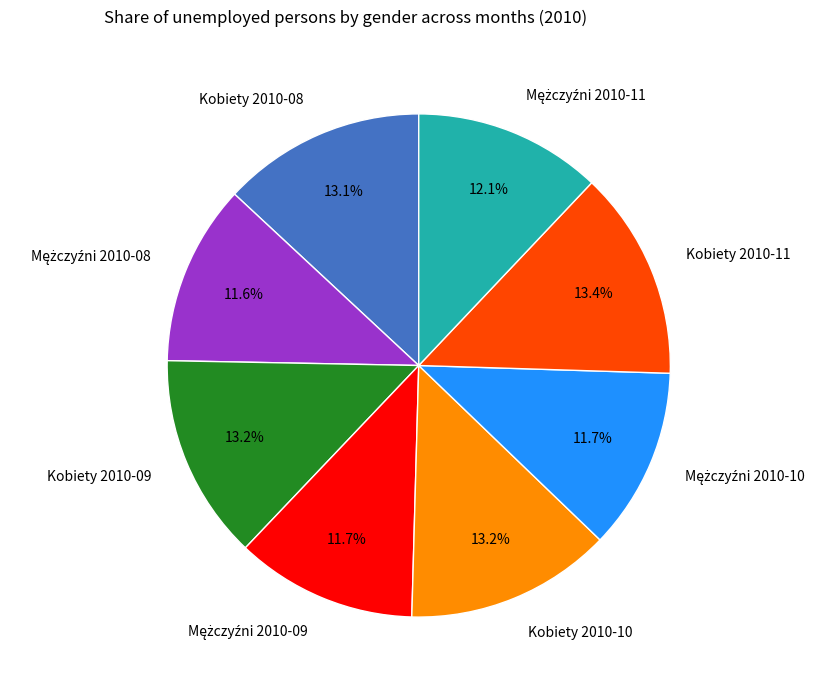

To the nearest percent, what is the difference between the largest and smallest slice percentages?

2%